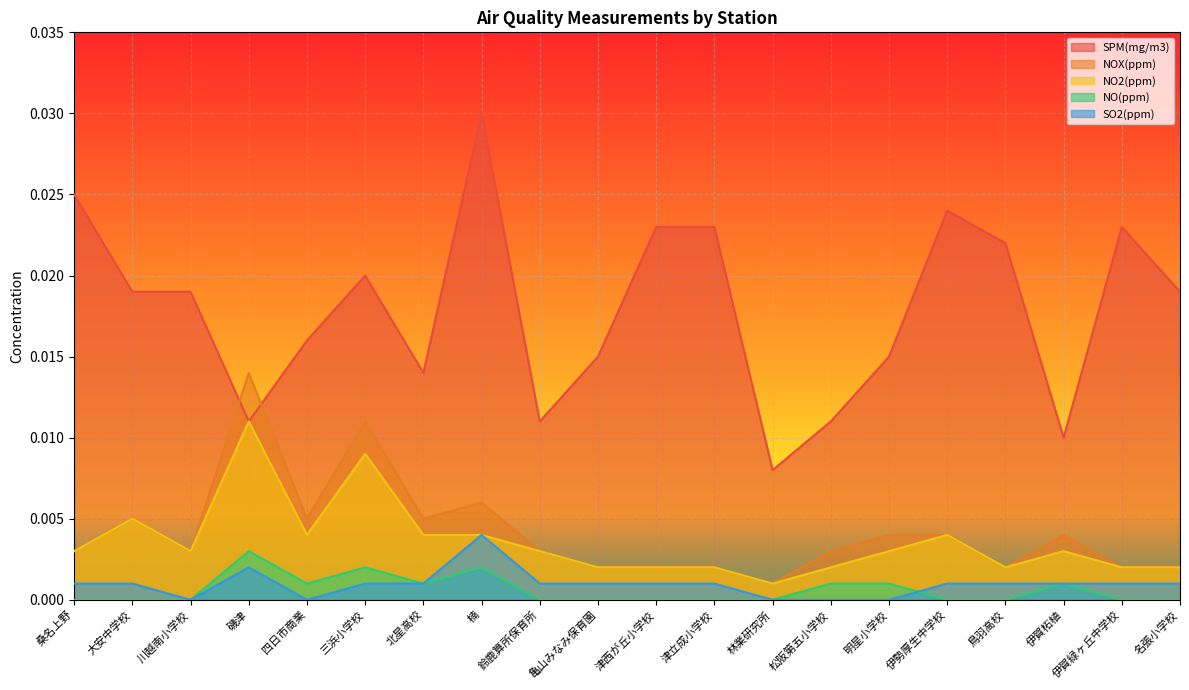

How many series are shown in this chart?

5